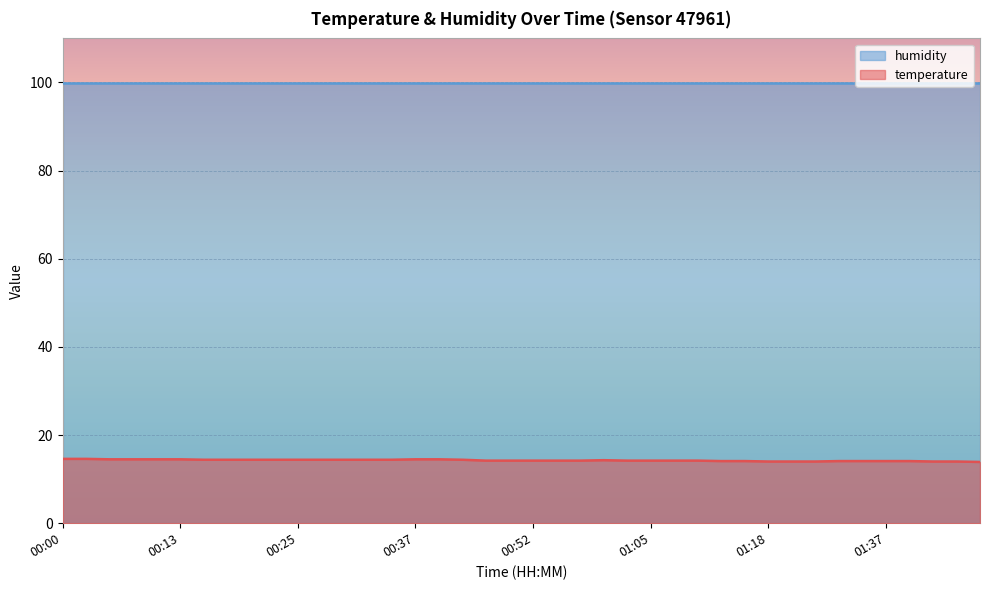

What is the change in value from 00:20 to 01:35?

-0.3